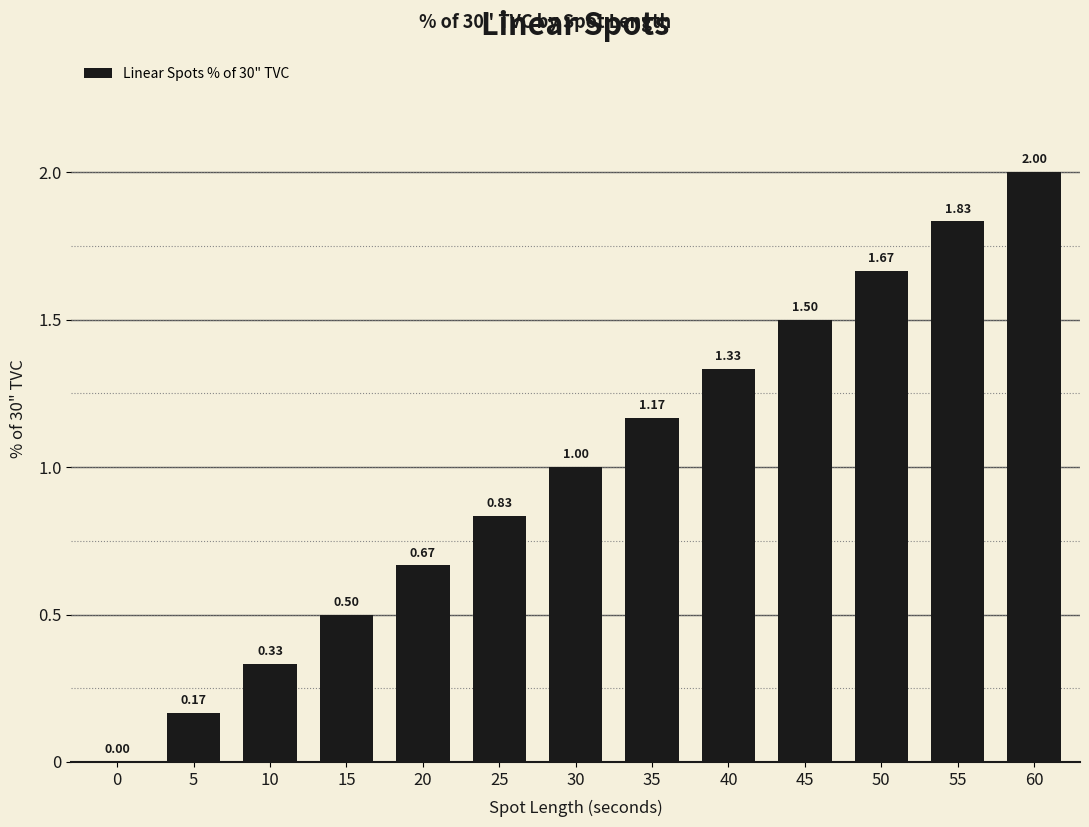

What is the sum of all values?

13.0